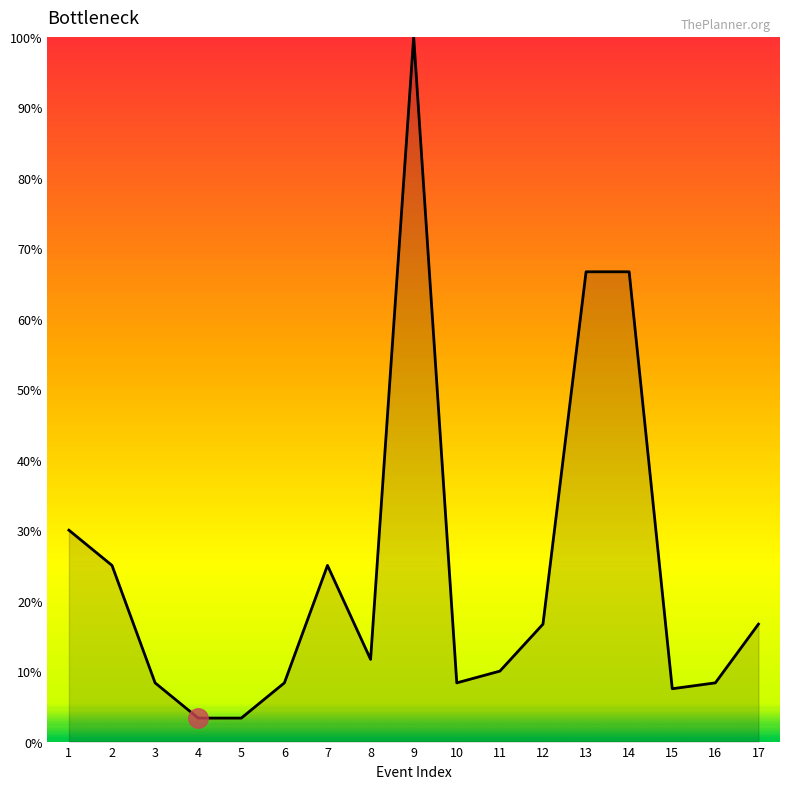

True or false: the data shows 66.7 at 14.

True